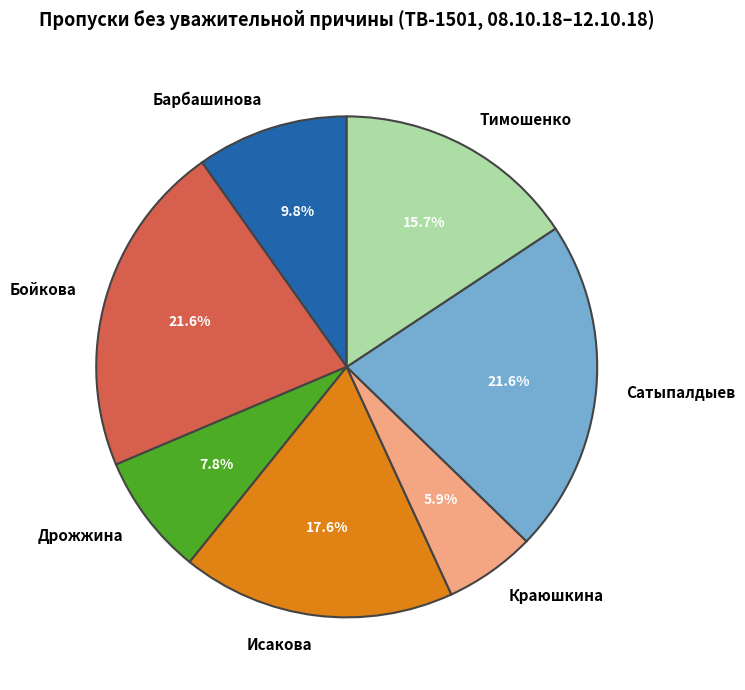

How many slices are in this pie chart?

7